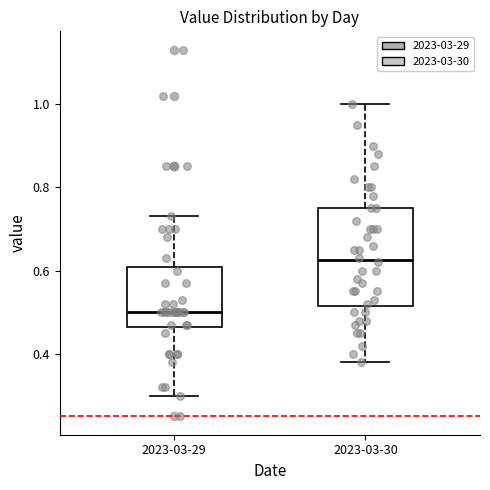

Reading left to right, read every box against the y-axis: the position of its median line, the range the box covers, and the ends of its whiskers. The values are not printed on the chart, so give them approximately, as read against the axis.

2023-03-29: median 0.50, box 0.46 to 0.60, whiskers 0.30 to 0.74
2023-03-30: median 0.62, box 0.52 to 0.76, whiskers 0.38 to 1.00